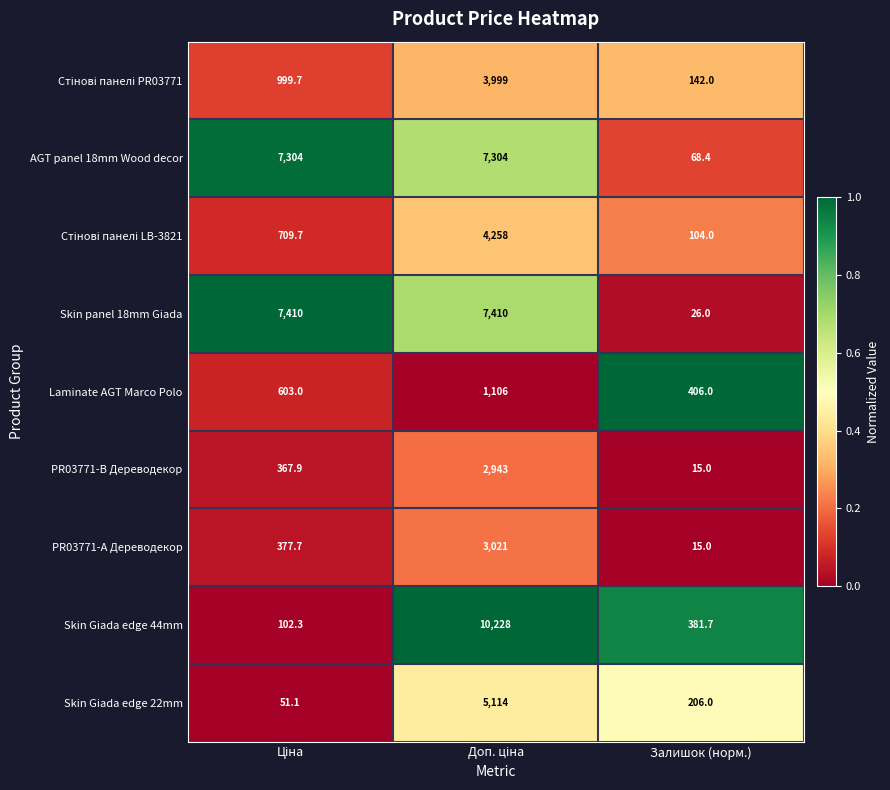

What is the difference between the highest and lowest values at Залишок (норм.)?

391.0